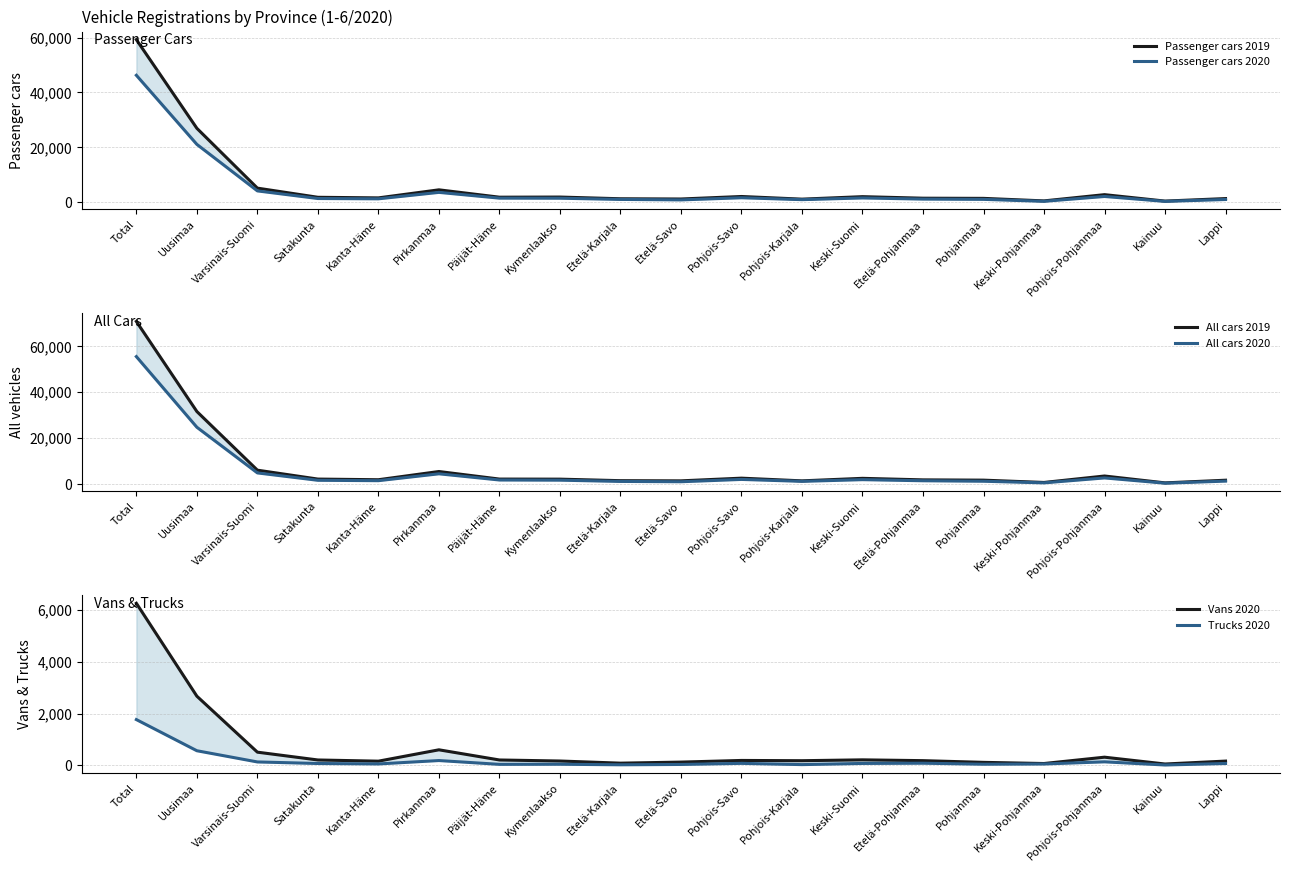

True or false: Passenger cars 2020 and Trucks 2020 cross at least once.

False